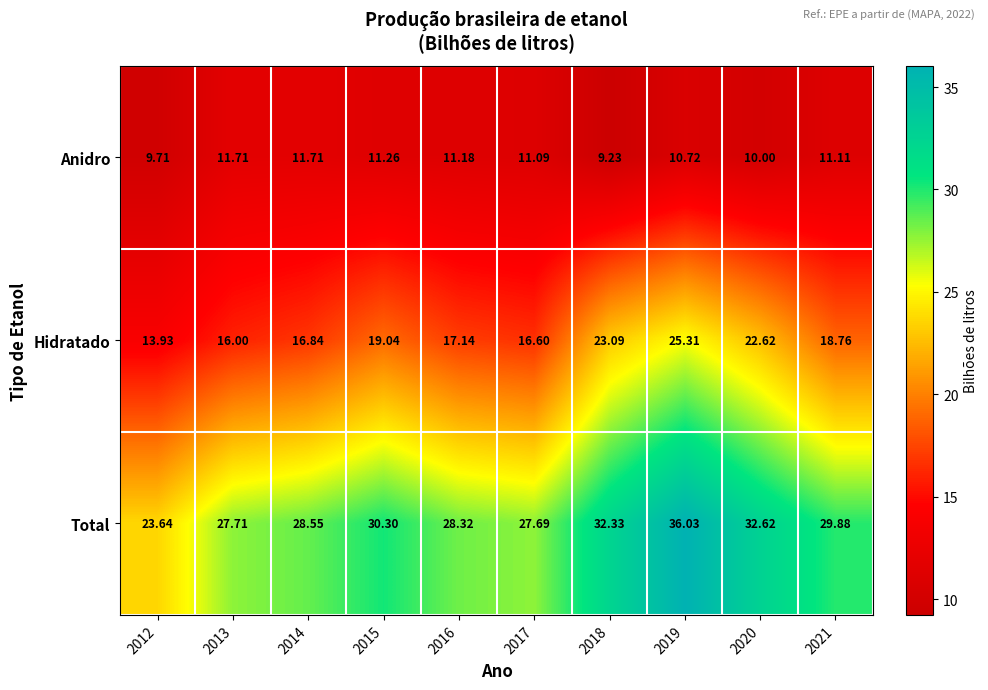

What is the greatest value displayed?

36.0